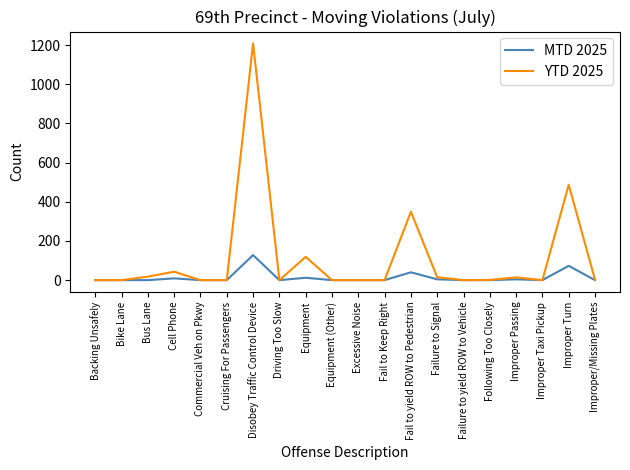

What position from the right is Bus Lane?

18